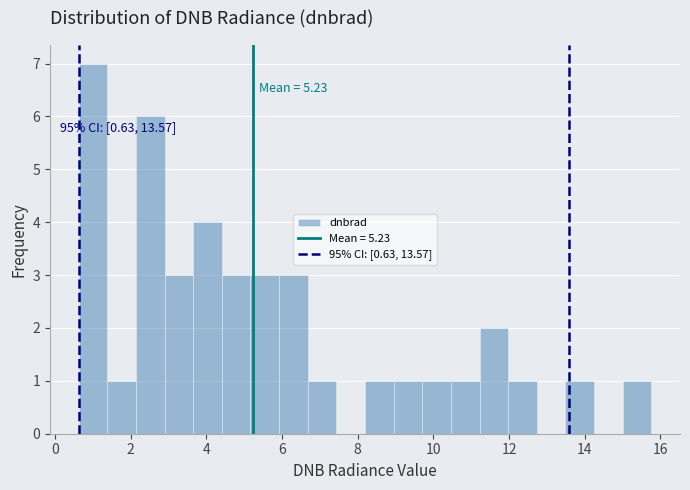

Around what value on the x-axis is the tallest bar? Give the approximate position of its centre, as read against the axis.

1.0